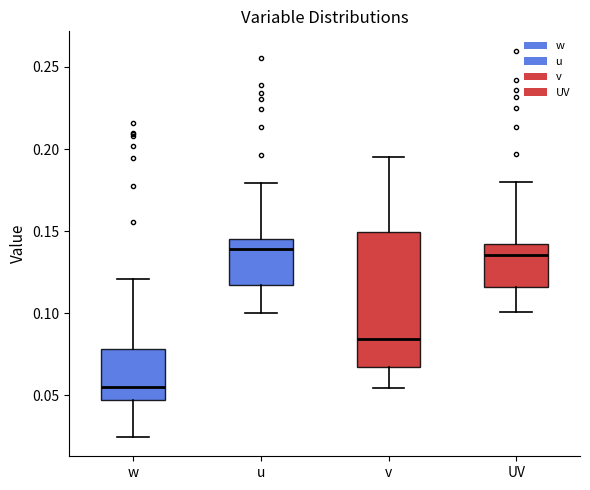

Which box is the tallest, from its lower edge to its upper edge?

v